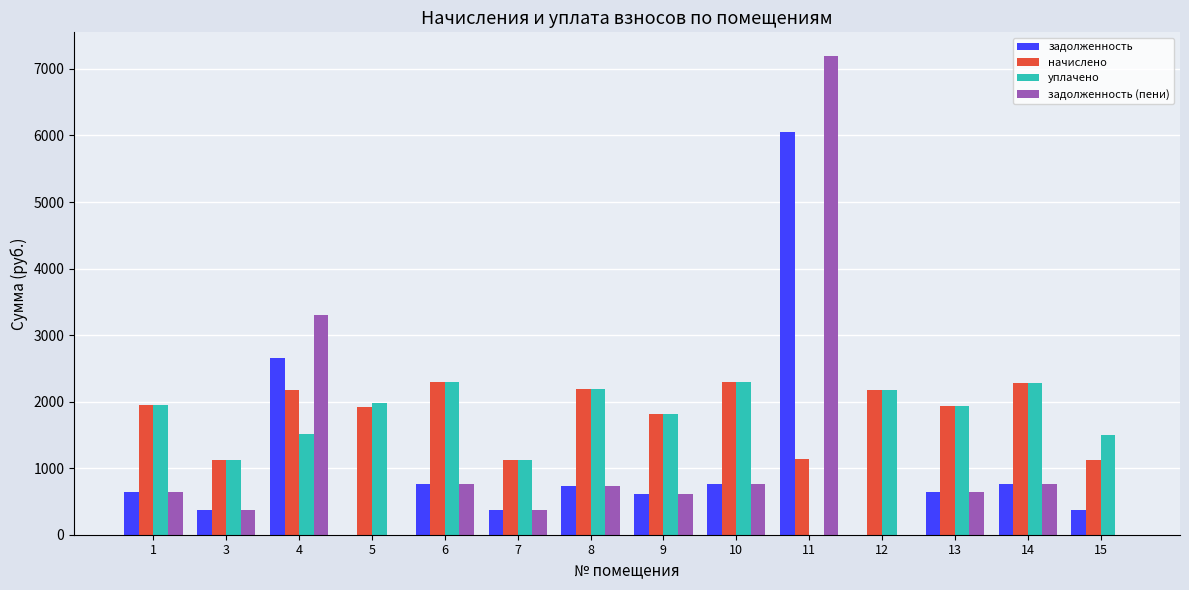

What is the maximum value for задолженность?

6055.0